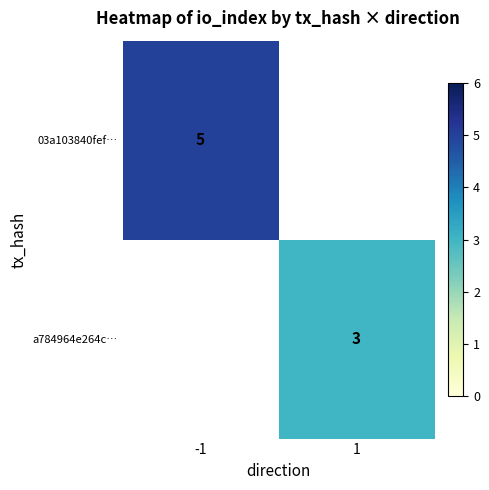

True or false: 03a103840fef… has a value of 5 at -1.

True